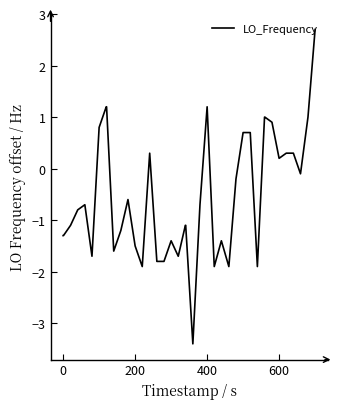

How many negative values are there?

25